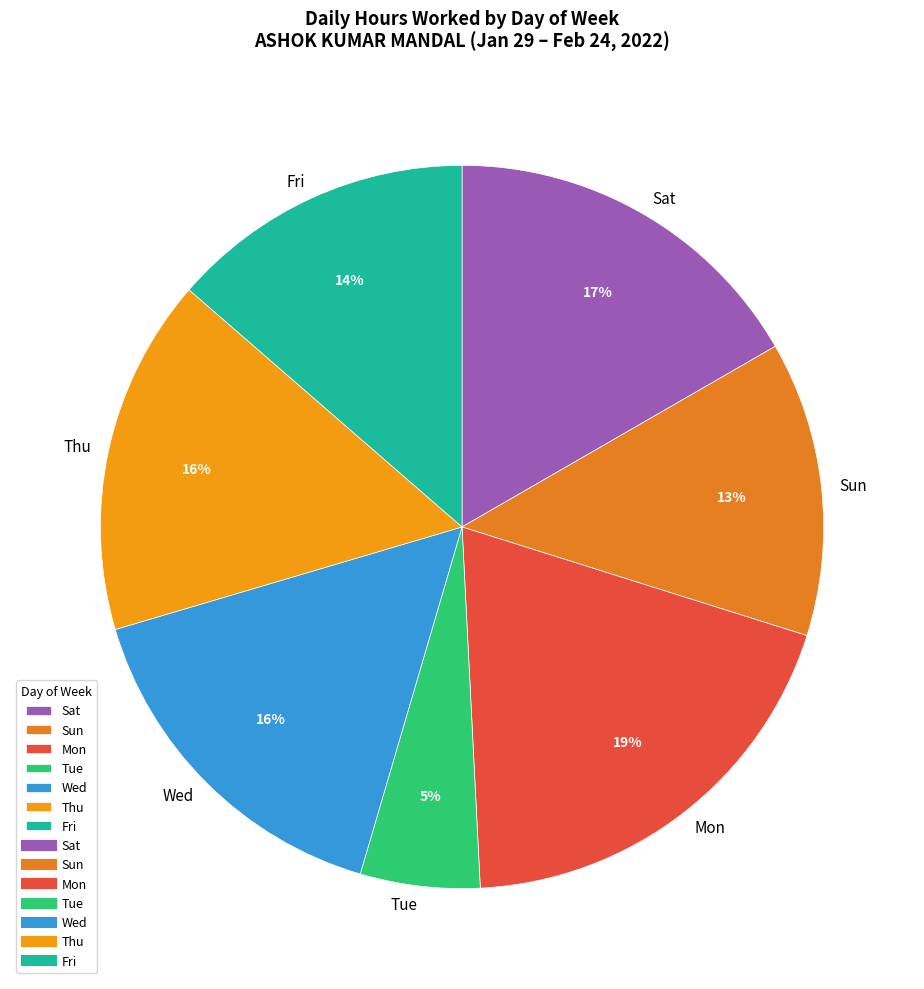

What percentage is the Tue slice, to the nearest percent?

5%